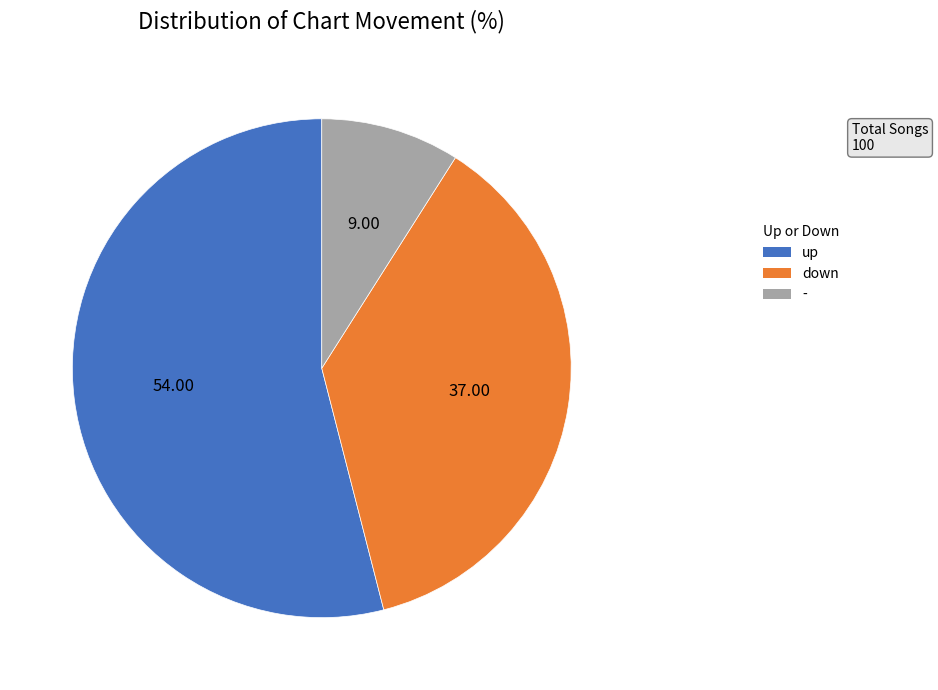

What is the largest slice in the pie chart?

up